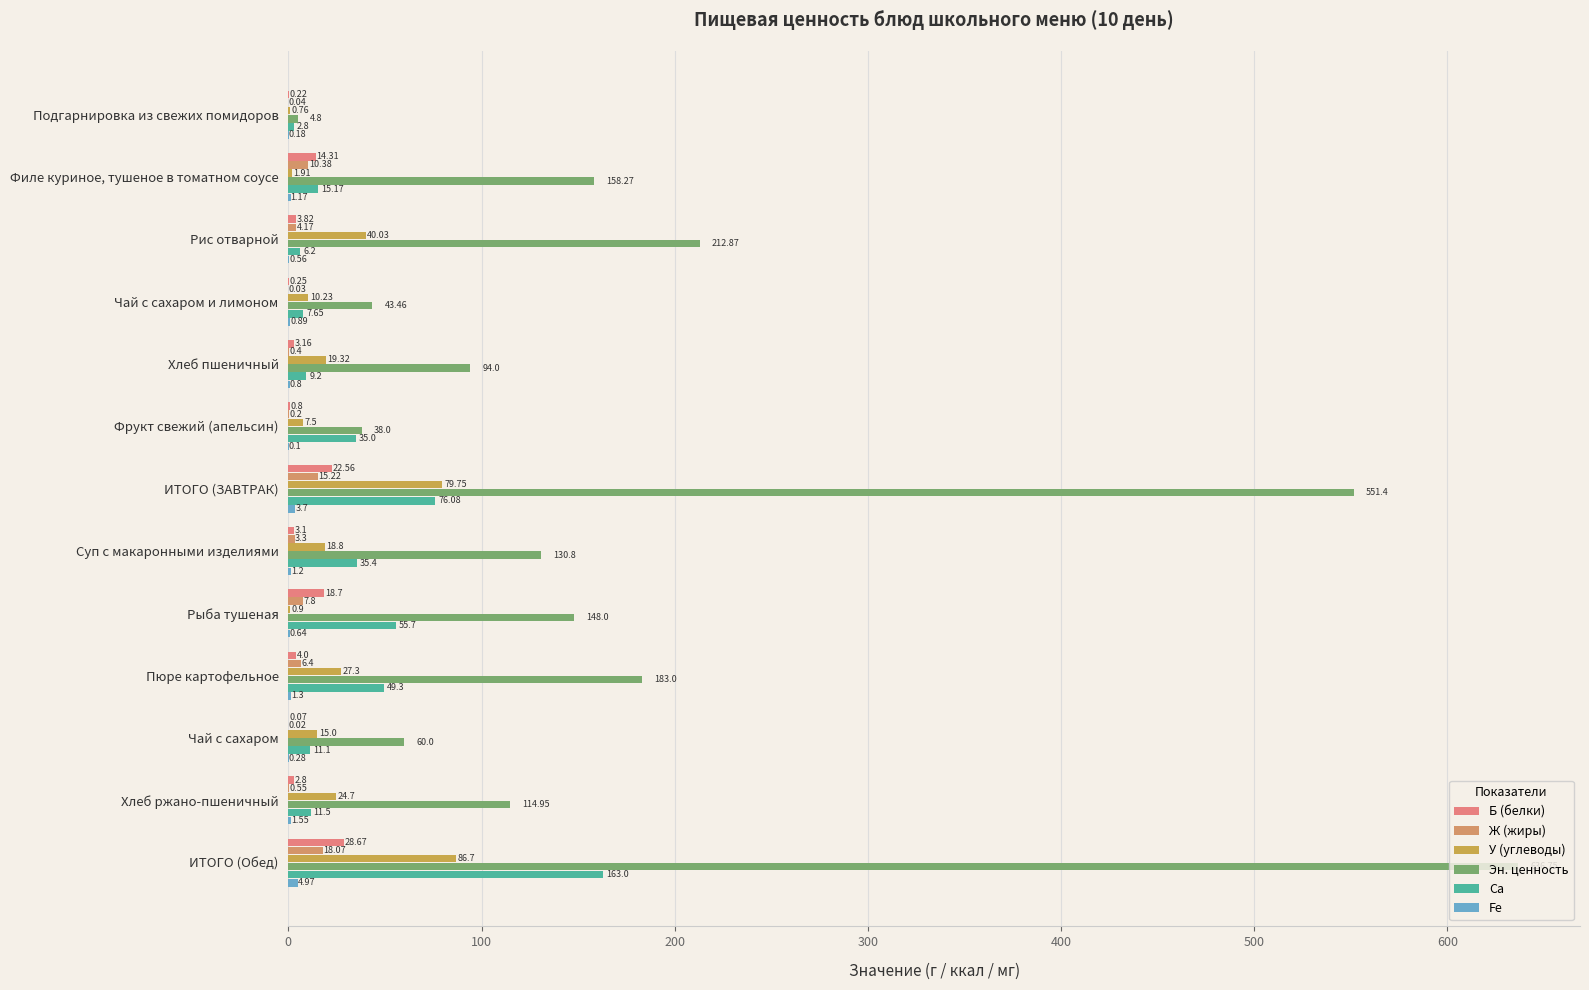

How many categories are shown in the chart?

13